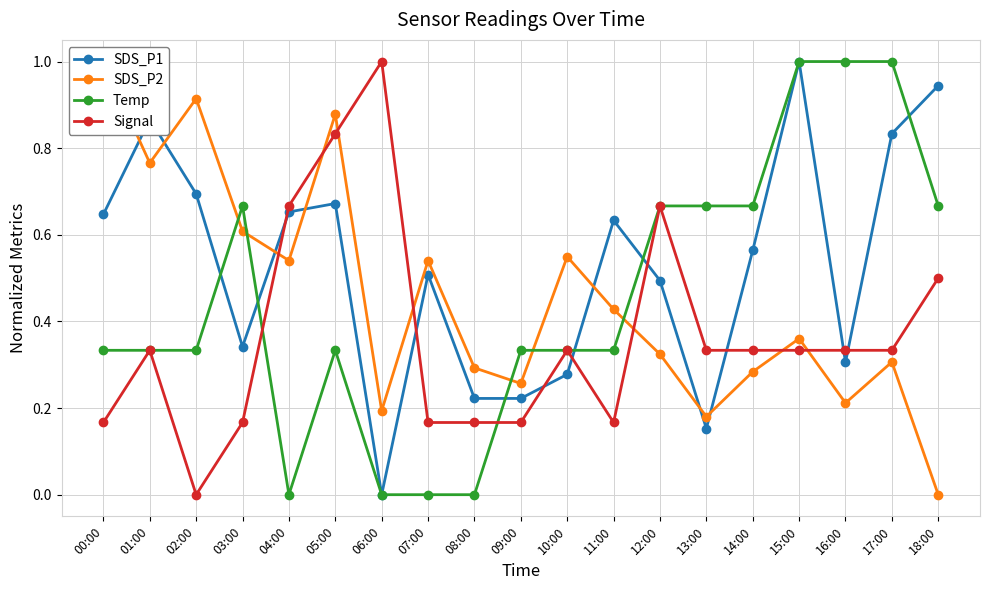

Which series has the largest range (max minus min)?

SDS_P1